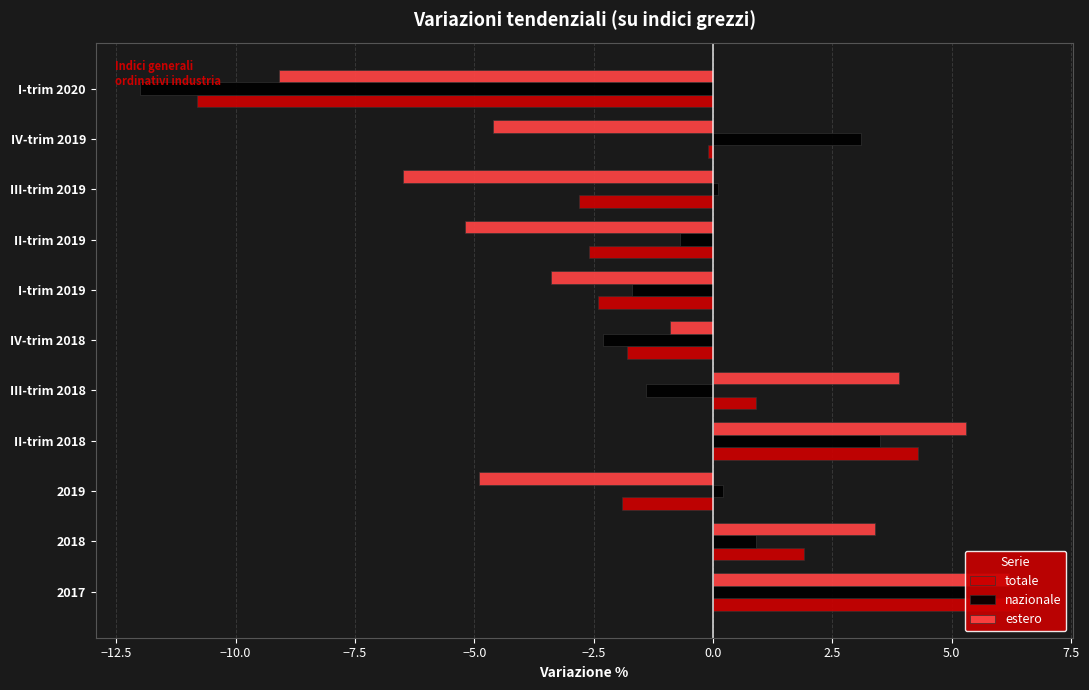

The value of estero at 2018 is 3.4. True or false?

True